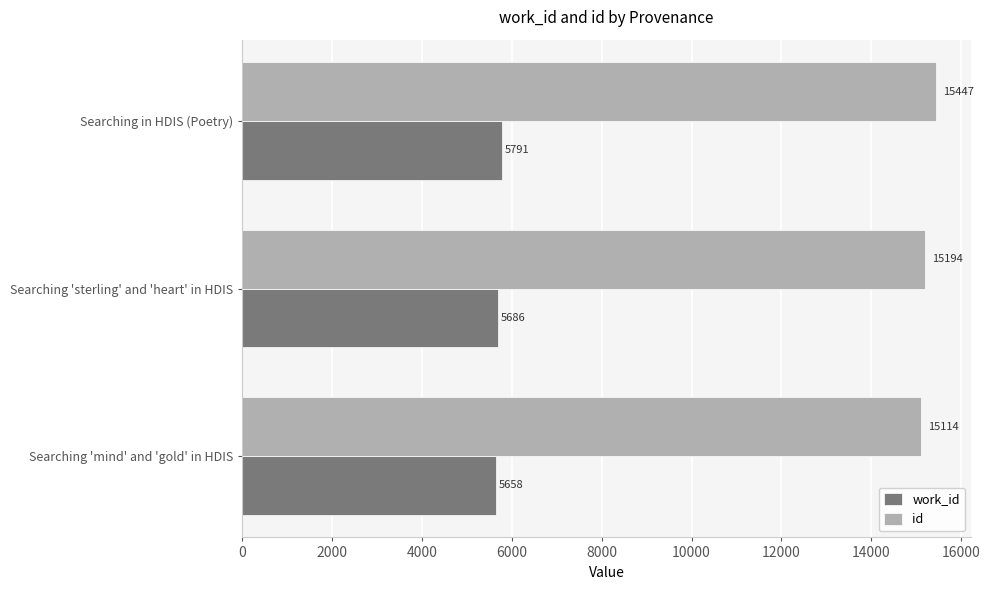

At how many categories does at least one series exceed 14562?

3